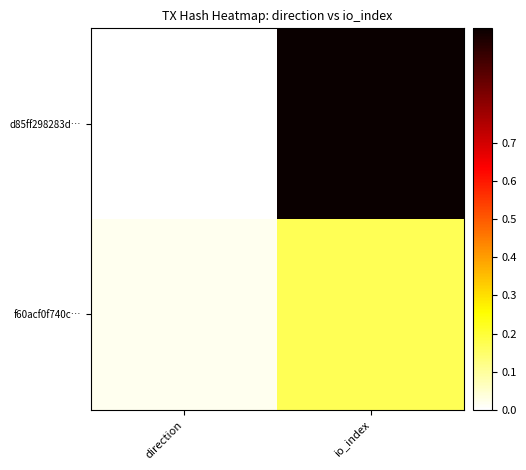

Which series has the largest total across all categories?

d85ff298283d…